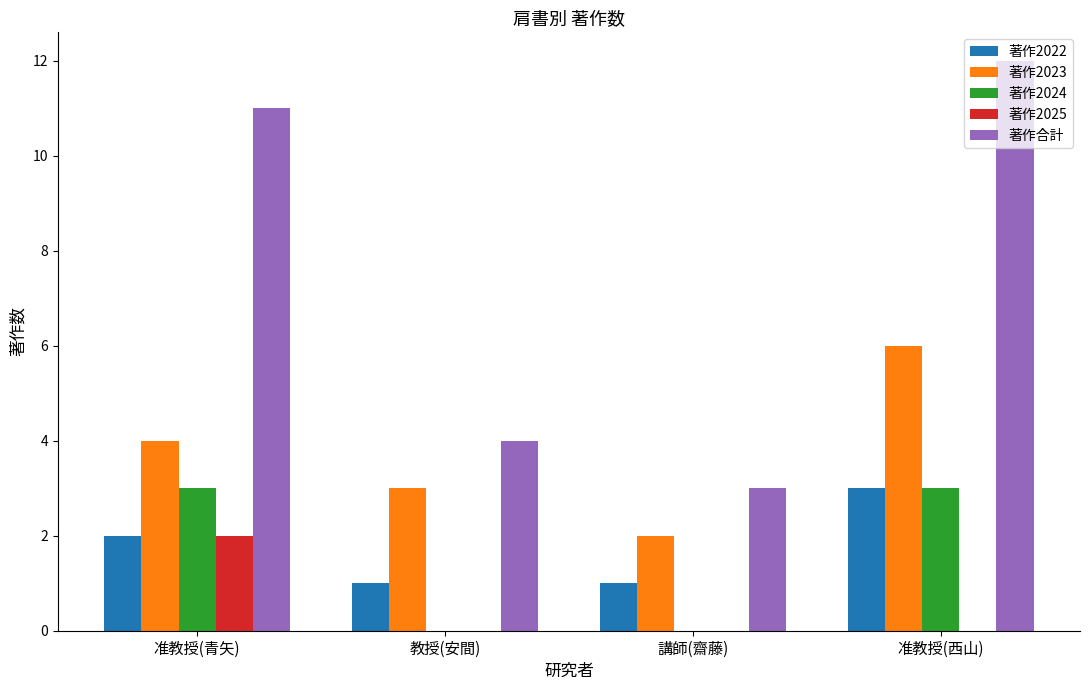

At which label is 著作合計 closest to 7?

教授(安間)